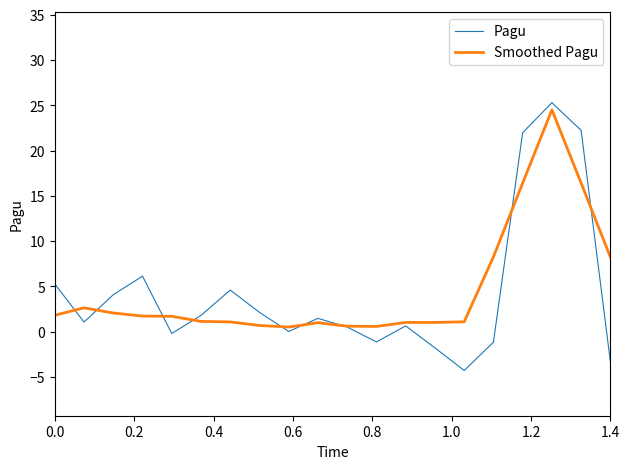

What is the greatest value displayed?

25.3